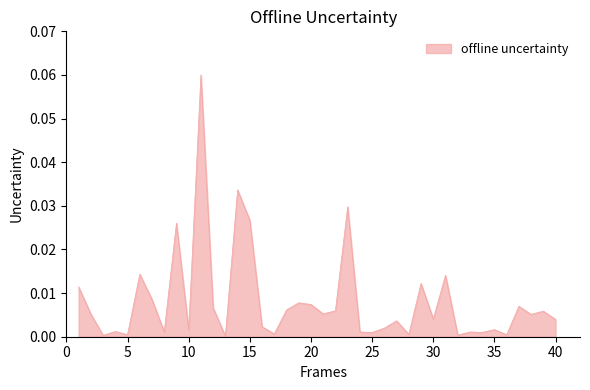

Does the chart display data point markers on the line(s)?

No